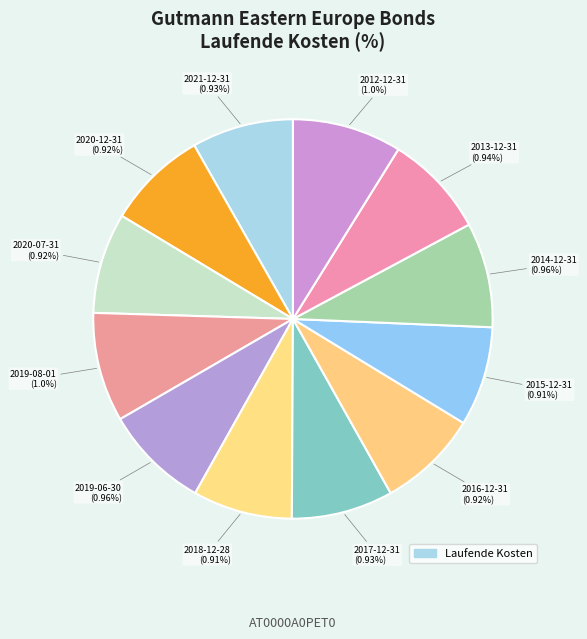

The 2015-12-31 slice represents 2% of the pie. True or false?

False